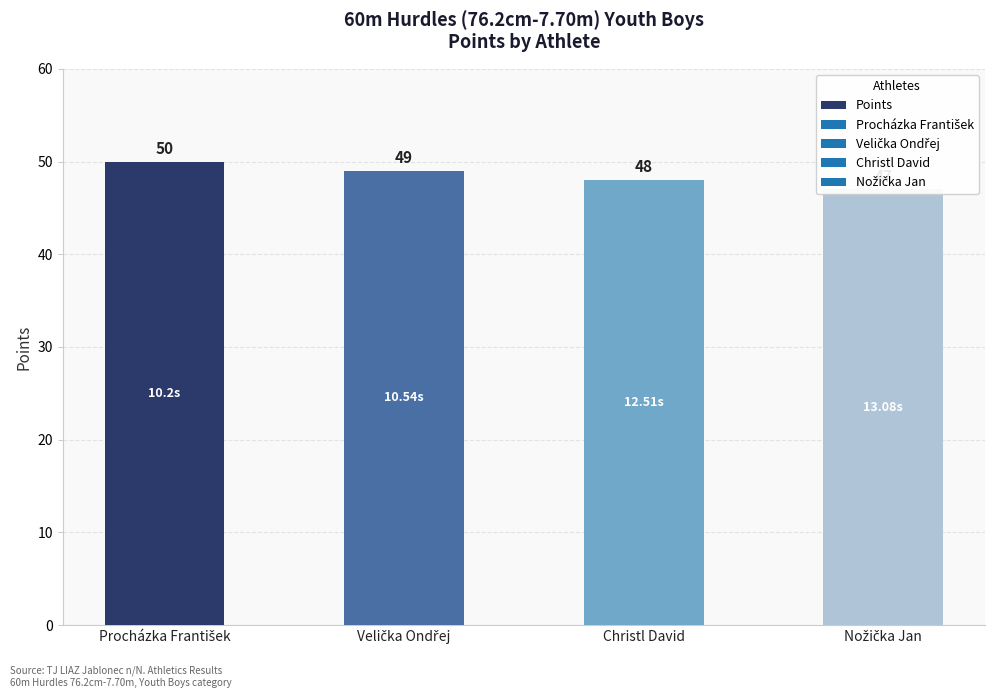

List the labels in order of value, smallest first.

Nožička Jan, Christl David, Velička Ondřej, Procházka František